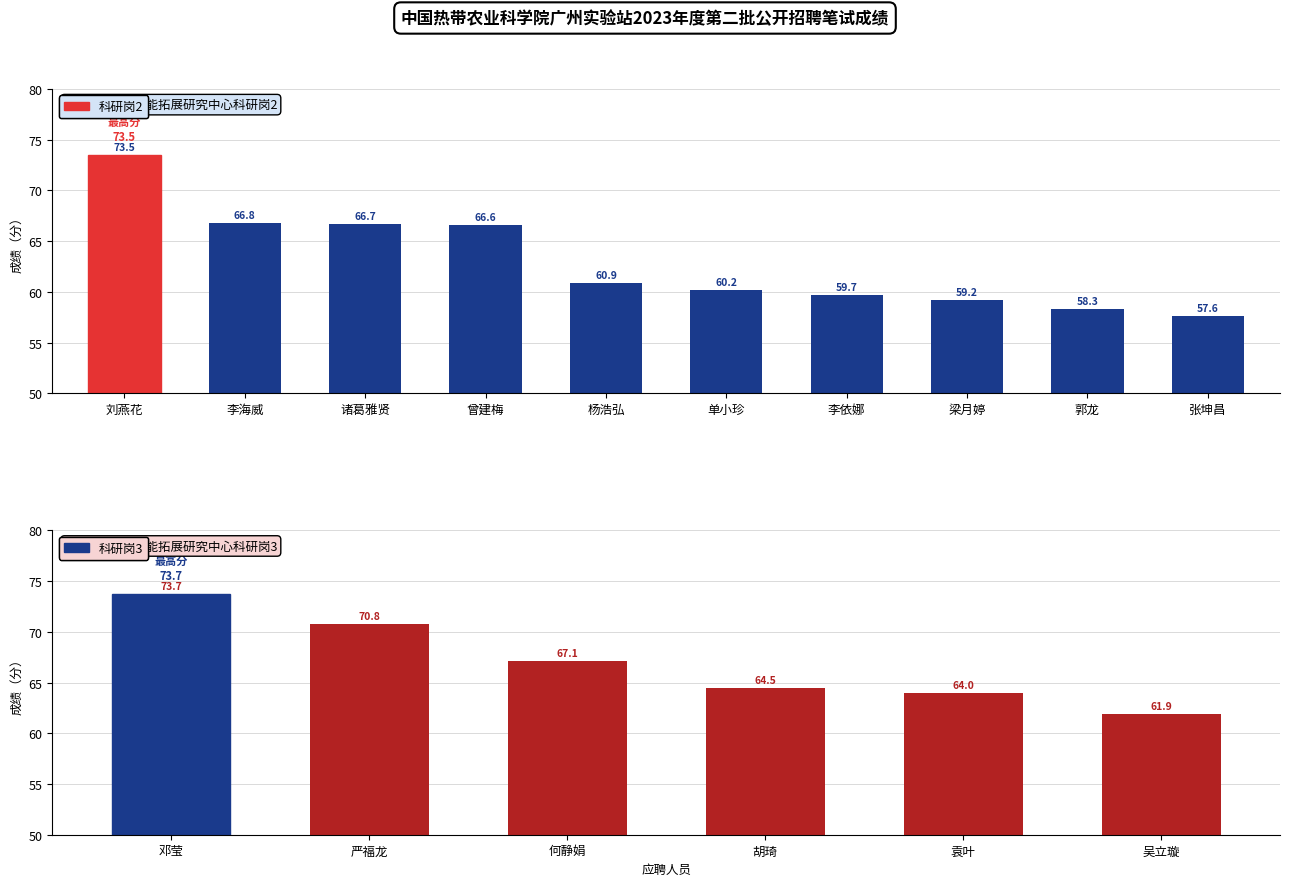

What is the smallest value displayed?

57.6